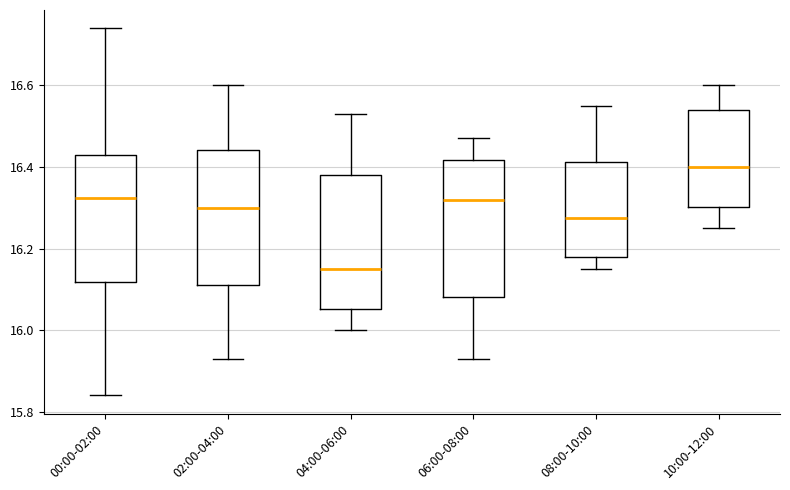

Where does the upper whisker of the box for 02:00-04:00 end on the y-axis? The values are not printed on the chart, so give them approximately, as read against the axis.

16.60